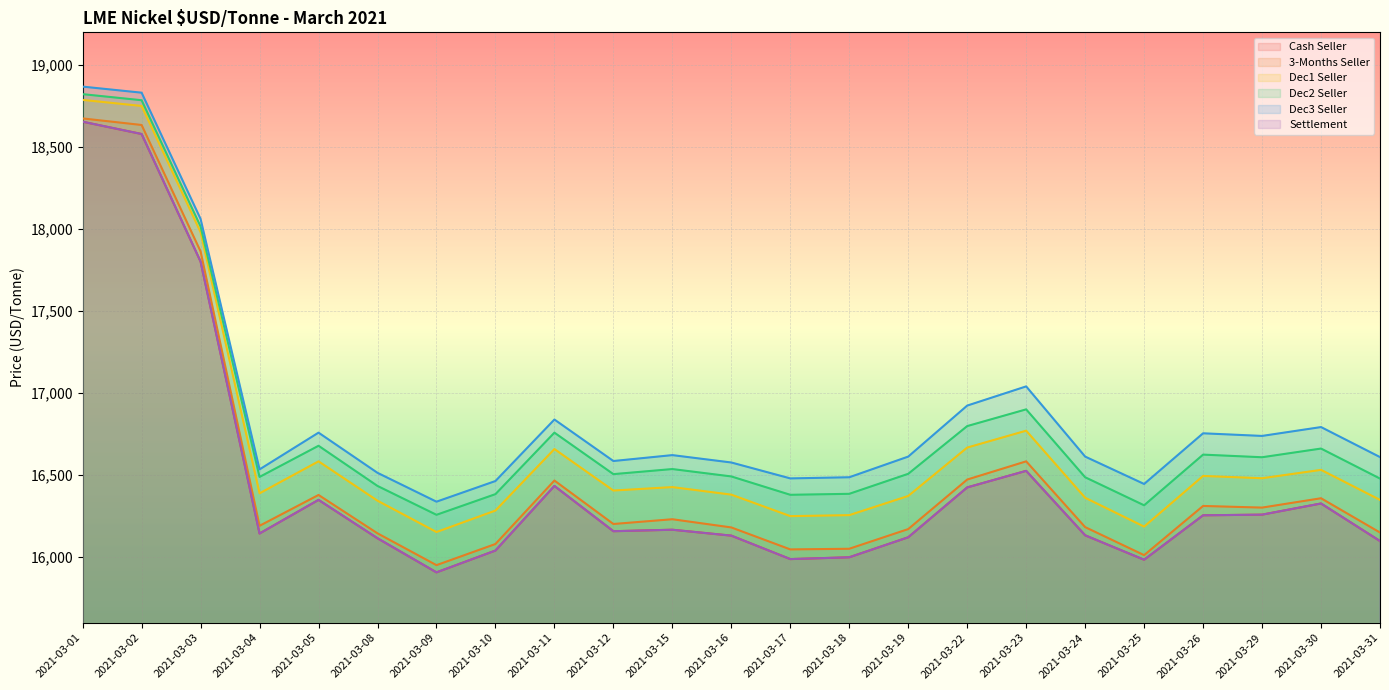

Reading right to left, what are all the values shown in this chart?

Cash Seller: 2021-03-31=16098	2021-03-30=16327	2021-03-29=16259	2021-03-26=16255	2021-03-25=15984	2021-03-24=16133	2021-03-23=16526	2021-03-22=16425	2021-03-19=16121	2021-03-18=15999	2021-03-17=15988	2021-03-16=16131	2021-03-15=16167	2021-03-12=16158	2021-03-11=16434	2021-03-10=16040	2021-03-09=15907	2021-03-08=16115	2021-03-05=16349	2021-03-04=16144	2021-03-03=17802	2021-03-02=18580	2021-03-01=18655
3-Months Seller: 2021-03-31=16150	2021-03-30=16359	2021-03-29=16302	2021-03-26=16312	2021-03-25=16012	2021-03-24=16183	2021-03-23=16584	2021-03-22=16473	2021-03-19=16171	2021-03-18=16051	2021-03-17=16047	2021-03-16=16181	2021-03-15=16231	2021-03-12=16202	2021-03-11=16467	2021-03-10=16080	2021-03-09=15951	2021-03-08=16145	2021-03-05=16379	2021-03-04=16191	2021-03-03=17864	2021-03-02=18635	2021-03-01=18675
Dec1 Seller: 2021-03-31=16349	2021-03-30=16532	2021-03-29=16481	2021-03-26=16495	2021-03-25=16186	2021-03-24=16362	2021-03-23=16771	2021-03-22=16668	2021-03-19=16373	2021-03-18=16256	2021-03-17=16250	2021-03-16=16381	2021-03-15=16427	2021-03-12=16406	2021-03-11=16659	2021-03-10=16284	2021-03-09=16153	2021-03-08=16344	2021-03-05=16584	2021-03-04=16389	2021-03-03=17981	2021-03-02=18751	2021-03-01=18788
Dec2 Seller: 2021-03-31=16479	2021-03-30=16662	2021-03-29=16609	2021-03-26=16625	2021-03-25=16316	2021-03-24=16487	2021-03-23=16901	2021-03-22=16799	2021-03-19=16508	2021-03-18=16386	2021-03-17=16380	2021-03-16=16492	2021-03-15=16537	2021-03-12=16506	2021-03-11=16759	2021-03-10=16384	2021-03-09=16258	2021-03-08=16434	2021-03-05=16679	2021-03-04=16489	2021-03-03=18016	2021-03-02=18786	2021-03-01=18823
Dec3 Seller: 2021-03-31=16610	2021-03-30=16793	2021-03-29=16739	2021-03-26=16755	2021-03-25=16446	2021-03-24=16613	2021-03-23=17041	2021-03-22=16924	2021-03-19=16613	2021-03-18=16487	2021-03-17=16480	2021-03-16=16577	2021-03-15=16622	2021-03-12=16586	2021-03-11=16839	2021-03-10=16464	2021-03-09=16338	2021-03-08=16514	2021-03-05=16759	2021-03-04=16535	2021-03-03=18062	2021-03-02=18832	2021-03-01=18869
Settlement: 2021-03-31=16098	2021-03-30=16327	2021-03-29=16259	2021-03-26=16255	2021-03-25=15984	2021-03-24=16133	2021-03-23=16526	2021-03-22=16425	2021-03-19=16121	2021-03-18=15999	2021-03-17=15988	2021-03-16=16131	2021-03-15=16167	2021-03-12=16158	2021-03-11=16434	2021-03-10=16040	2021-03-09=15907	2021-03-08=16115	2021-03-05=16349	2021-03-04=16144	2021-03-03=17802	2021-03-02=18580	2021-03-01=18655